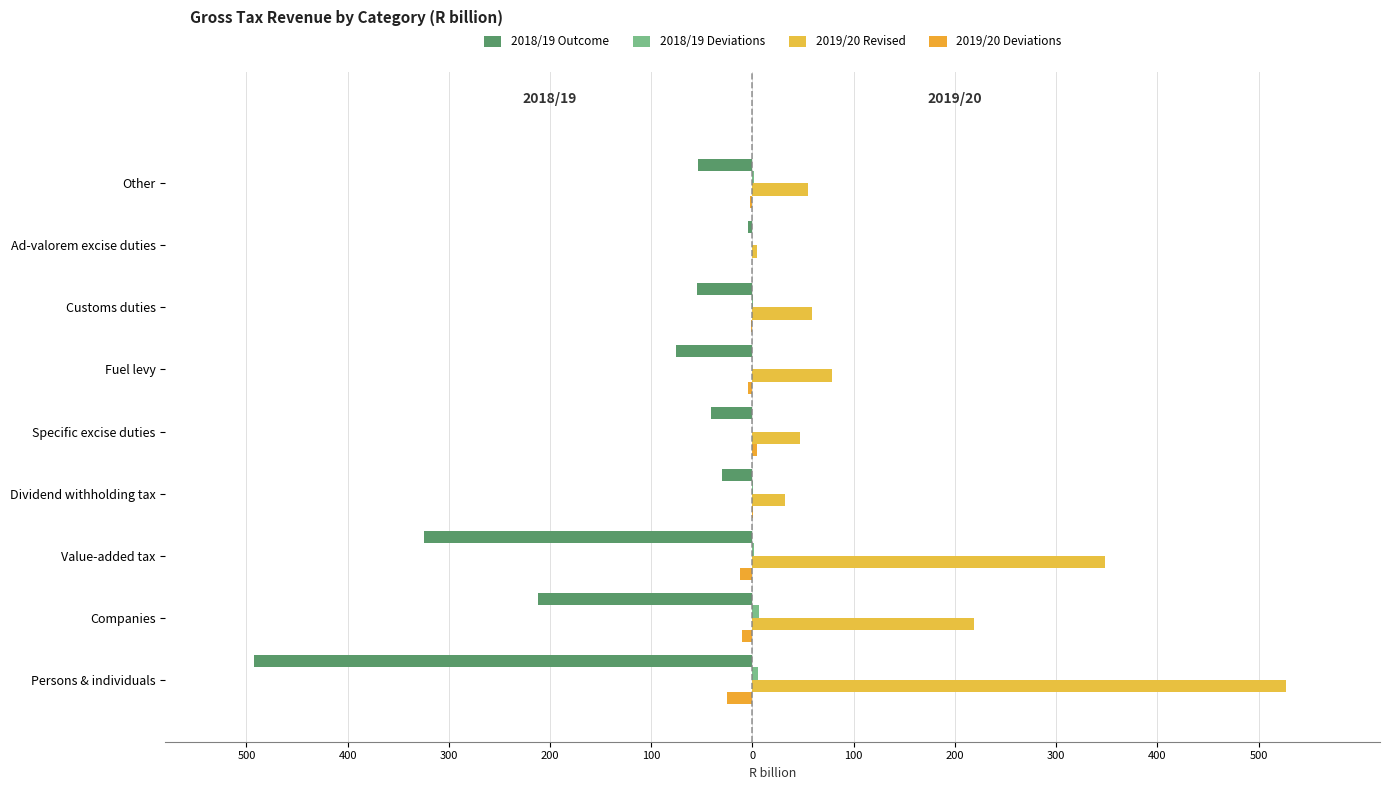

What is the value of the 2018/19 Deviations bar at the 9th from the left?

1.2